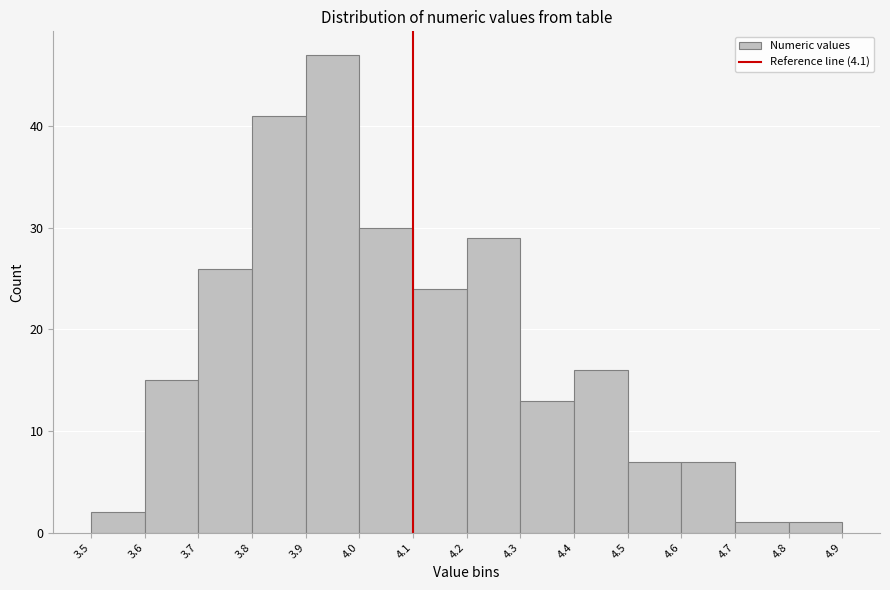

Which range on the x-axis has the tallest bar?

3.9 to 4.0